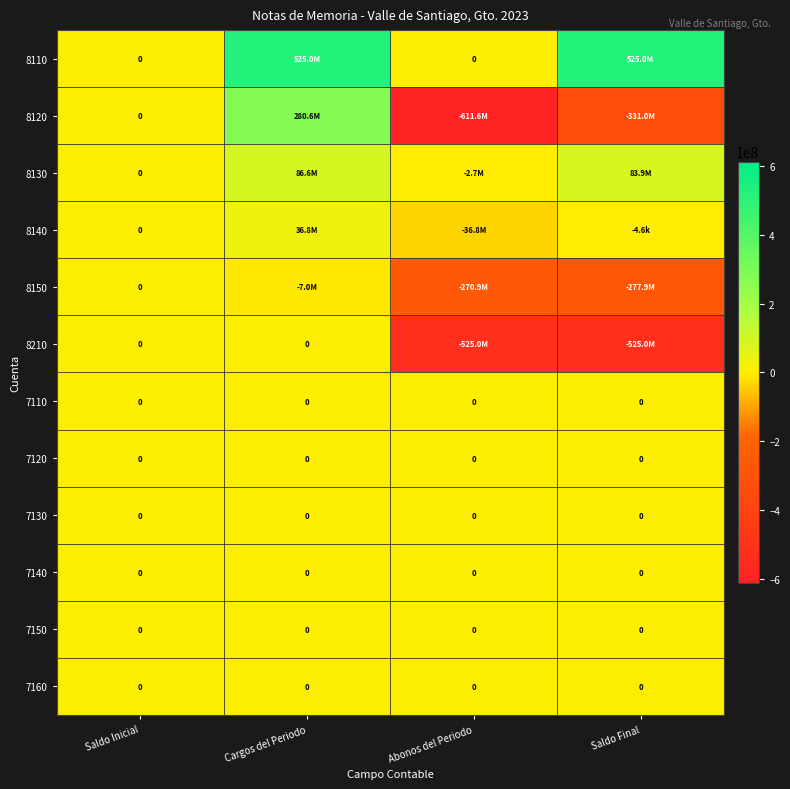

The value of 8130 at Abonos del Periodo is -1188629.1. True or false?

False